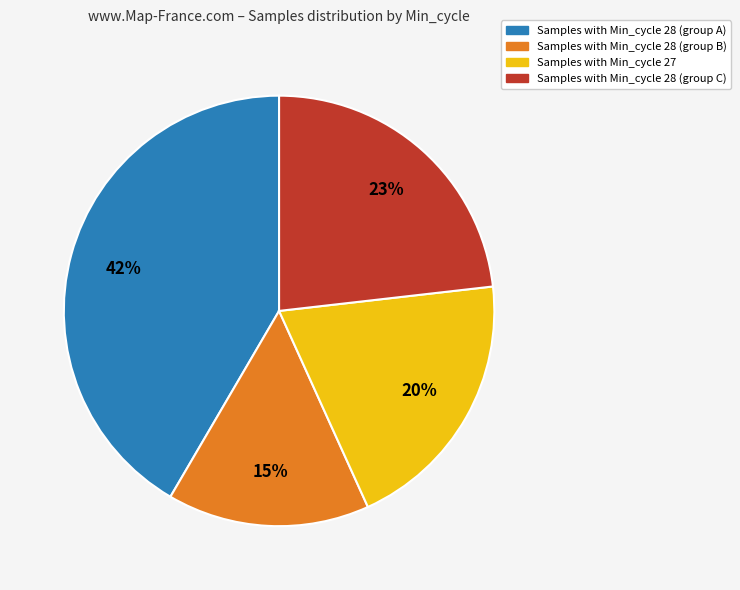

Which slice is the smallest?

Samples with Min_cycle 28 (group B)